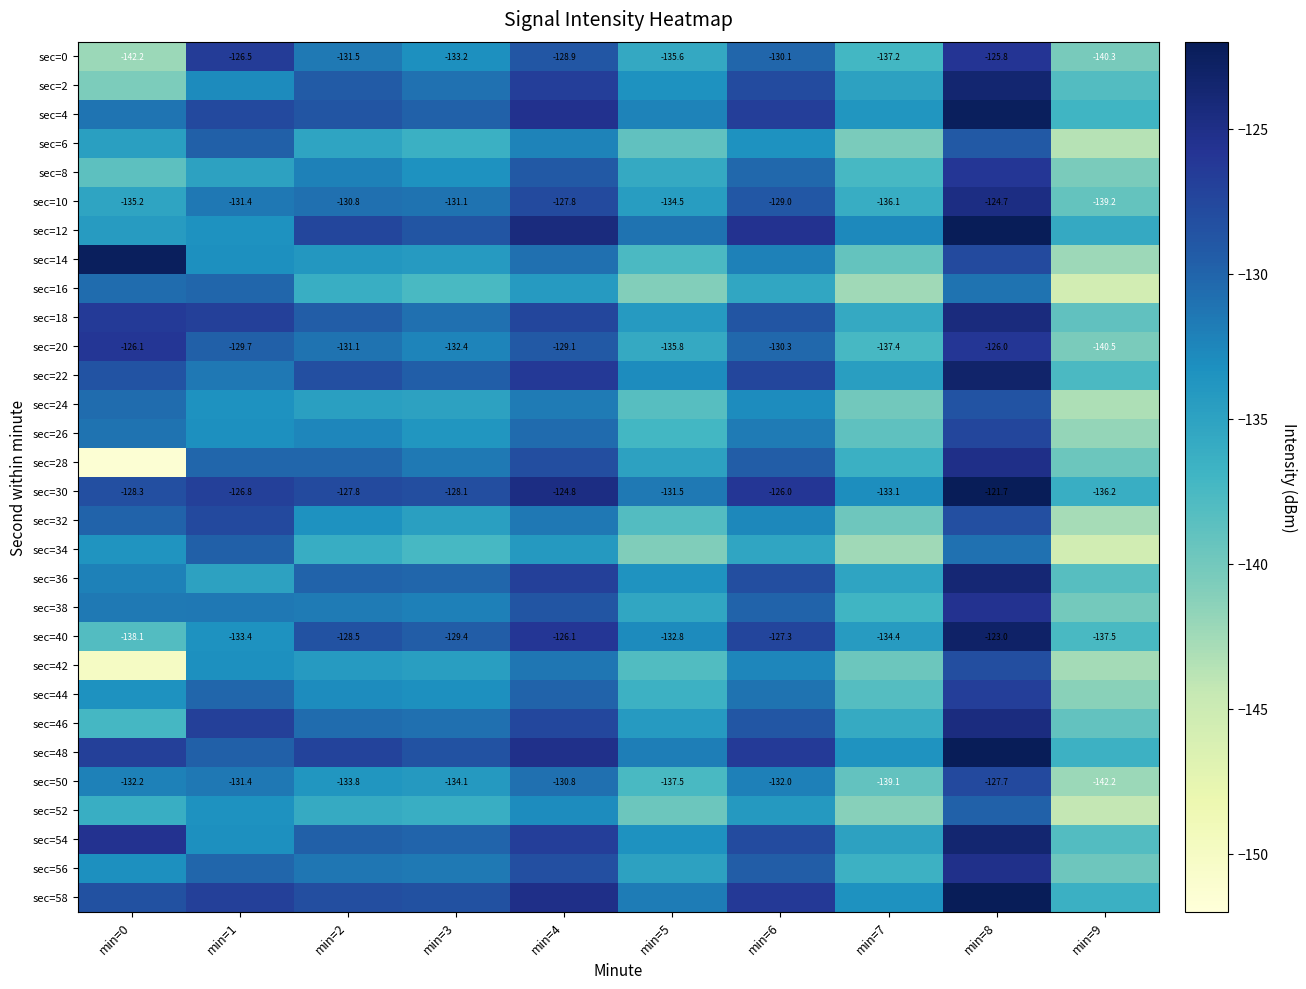

The value of sec=30 at min=0 is -128.3. True or false?

True